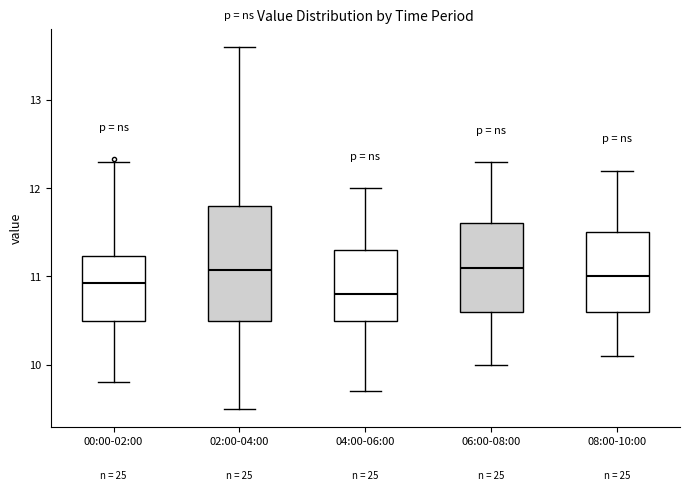

Where does the upper whisker of the box for 04:00-06:00 end on the y-axis? The values are not printed on the chart, so give them approximately, as read against the axis.

12.0